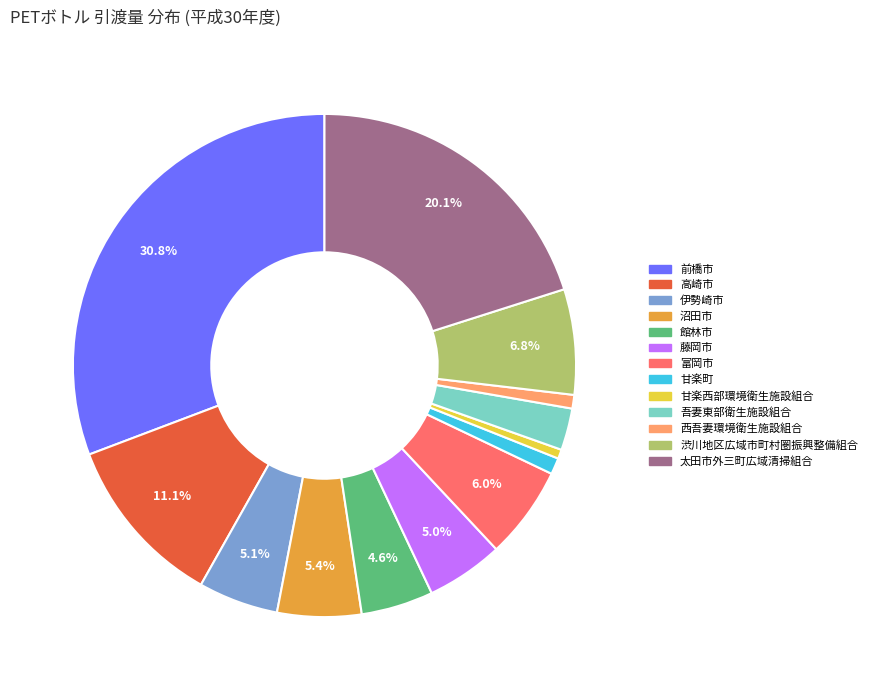

Is it true that 富岡市 is 6% of the pie?

True